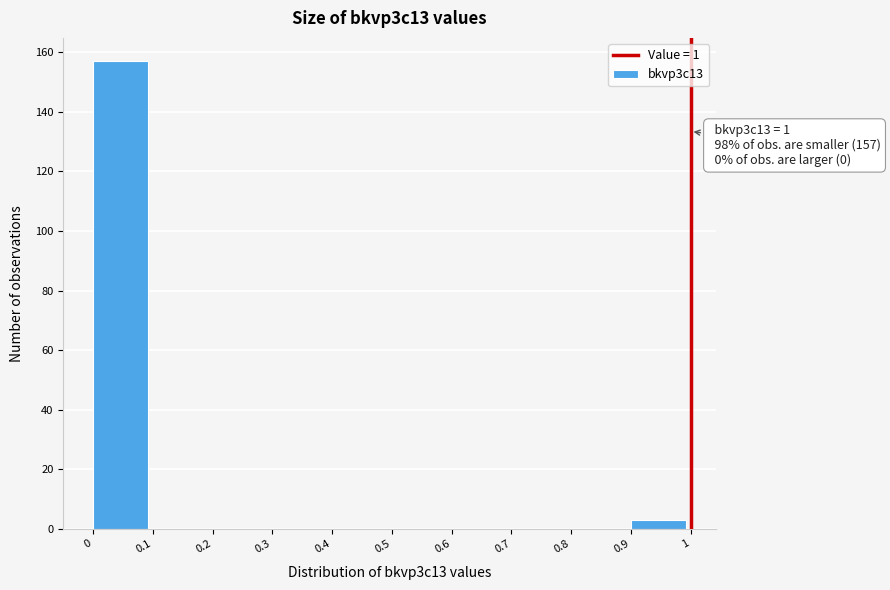

Over which range of the x-axis is the bar tallest?

0 to 0.1